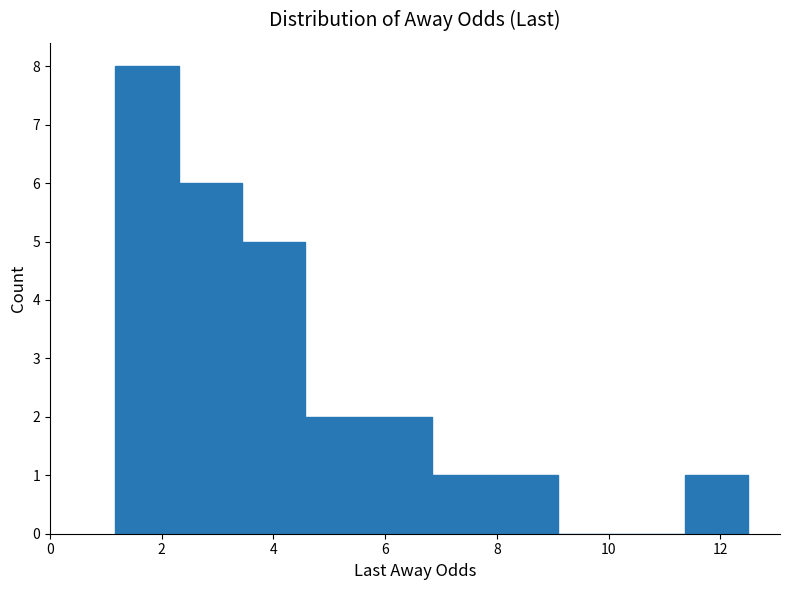

Reading left to right, list every bar in this chart as the range it spans on the x-axis followed by its height. Neither the bar edges nor the heights are printed on the chart, so give them approximately, as read against the axes.

1.2 to 2.4: 8
2.4 to 3.4: 6
3.4 to 4.6: 5
4.6 to 5.8: 2
5.8 to 6.8: 2
6.8 to 8.0: 1
8.0 to 9.2: 1
9.2 to 10.2: 0
10.2 to 11.4: 0
11.4 to 12.6: 1